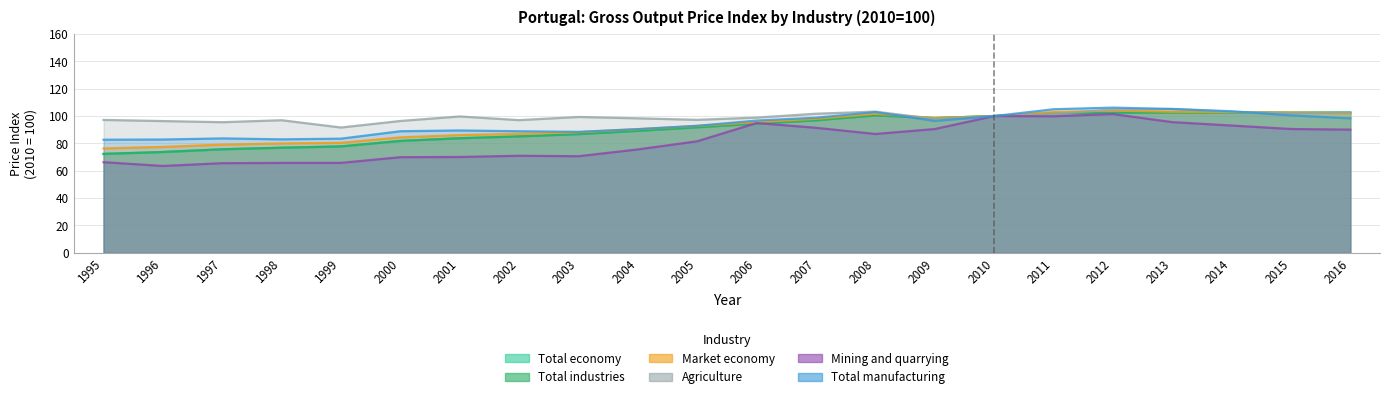

What is the approximate value of Agriculture at 2009?

97.9